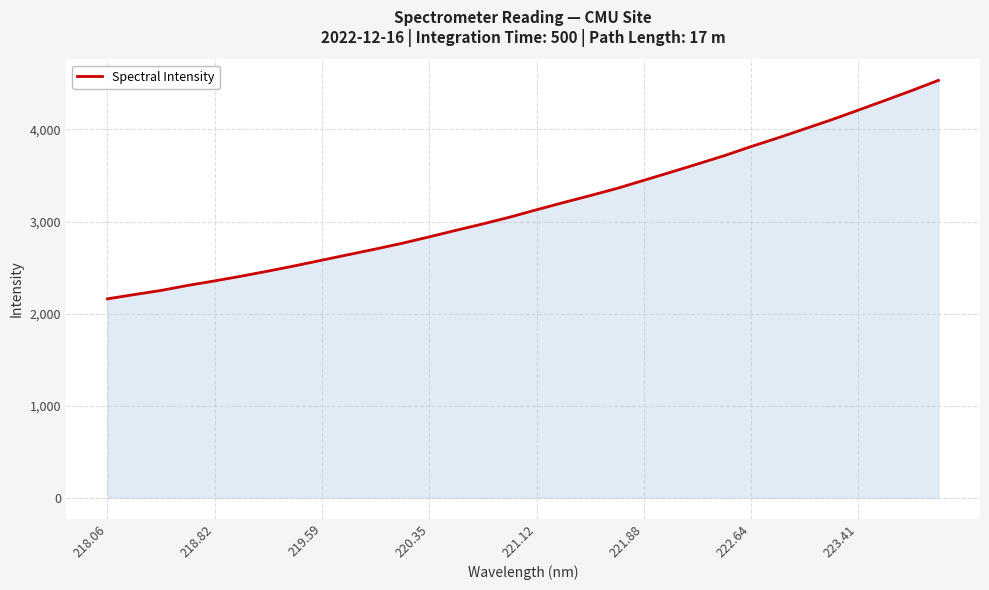

True or false: the data has more than 1 interior local peaks.

False